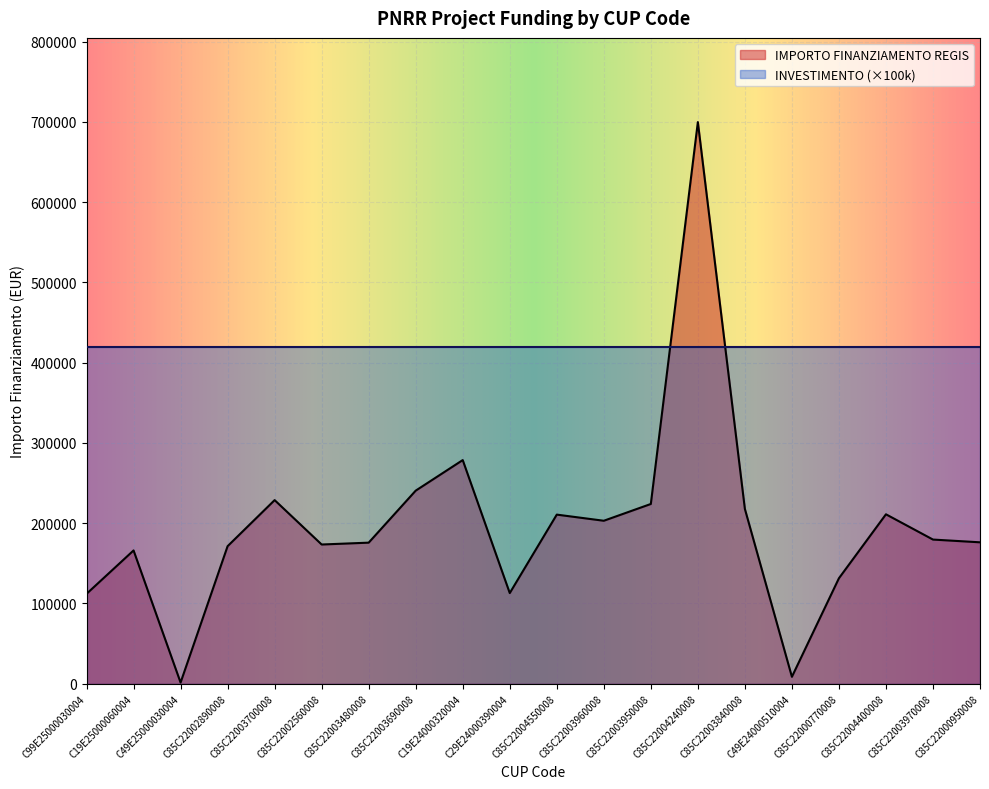

Reading left to right, what are all the values shown in this chart?

C99E25000030004=111760.0	C19E25000060004=165869.6	C49E25000030004=1200.0	C85C22002890008=171177.7	C85C22003700008=228592.8	C85C22002560008=173263.3	C85C22003480008=175568.4	C85C22003690008=240397.6	C19E24000320004=278493.2	C29E24000390004=112730.4	C85C22004550008=210514.6	C85C22003960008=202864.8	C85C22003950008=223771.4	C85C22004240008=699734.4	C85C22003840008=217613.5	C49E24000510004=8377.6	C85C22000770008=131200.0	C85C22004400008=210913.7	C85C22003970008=179420.1	C85C22000950008=176000.4